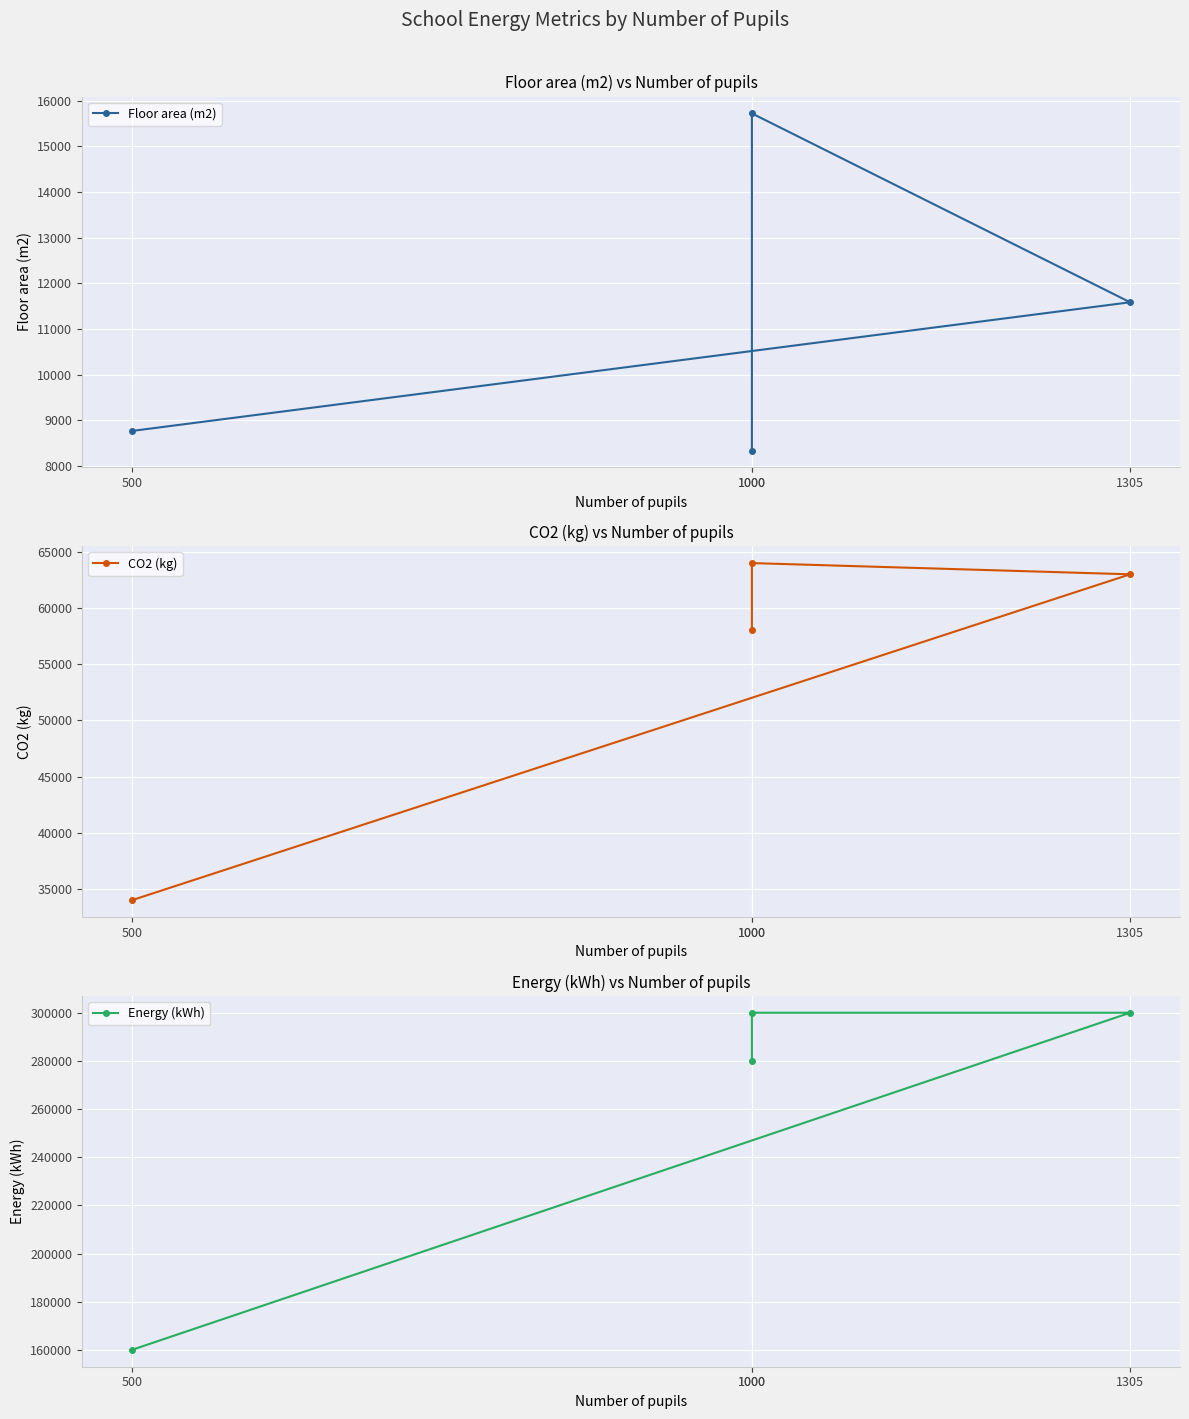

What is the greatest value displayed?

300000